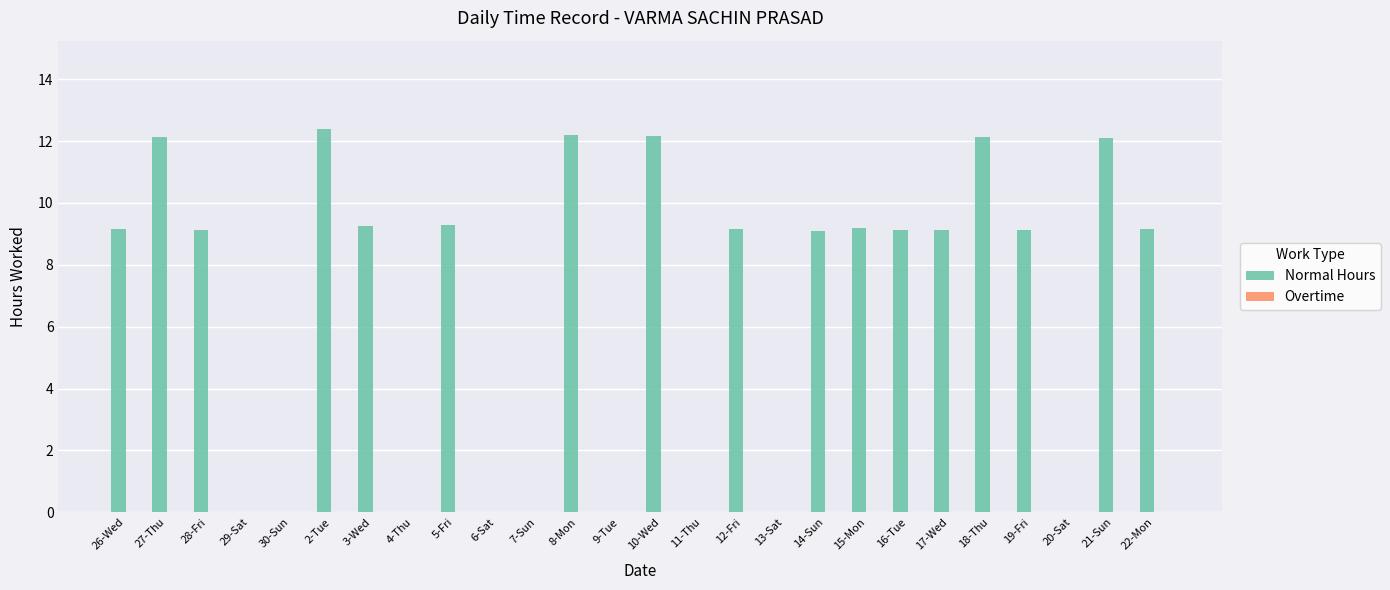

The chart shows a value of -4.5 at 13-Sat. True or false?

False